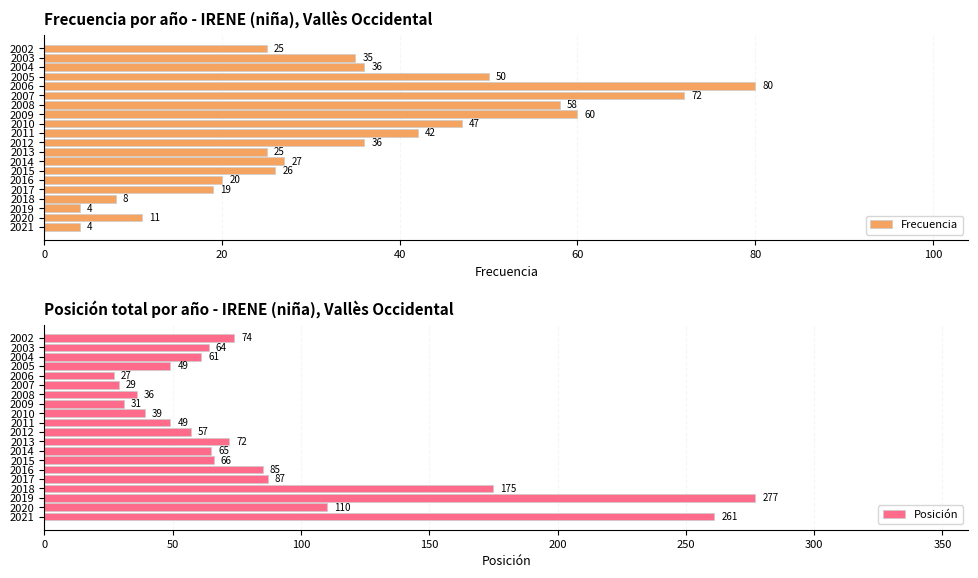

What is the difference between the maximum and second lowest values in the Posición series?

248